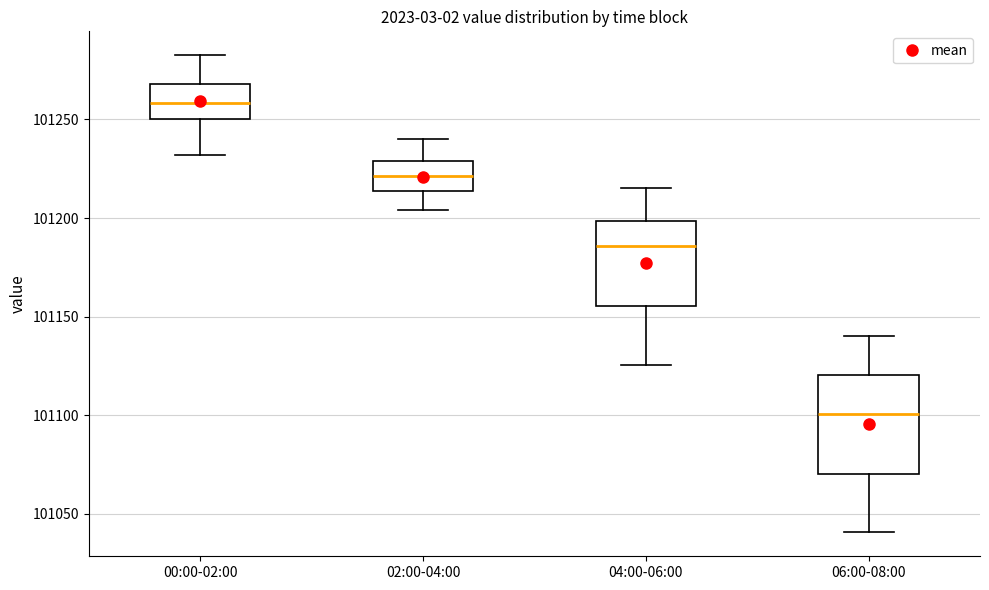

Comparing the boxes themselves (not the whiskers), which one is the tallest?

06:00-08:00